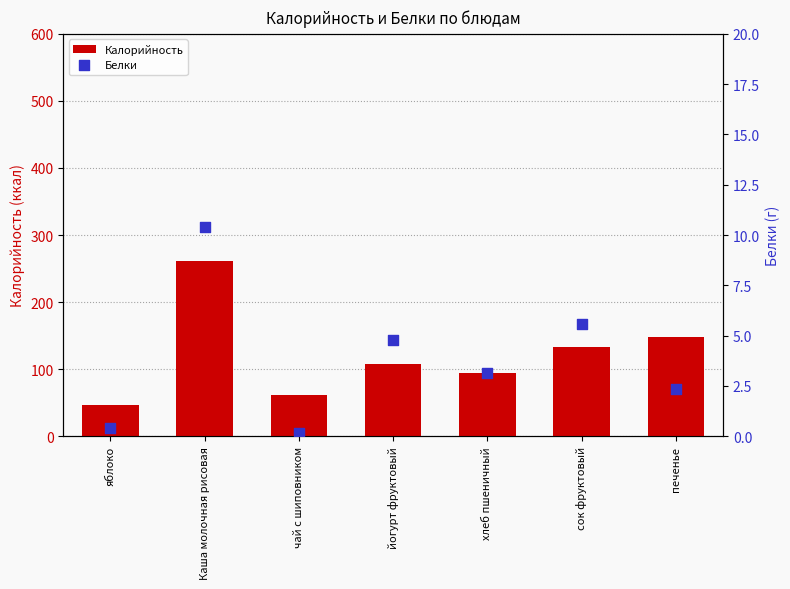

What are all the series names shown in the legend?

Калорийность, Белки